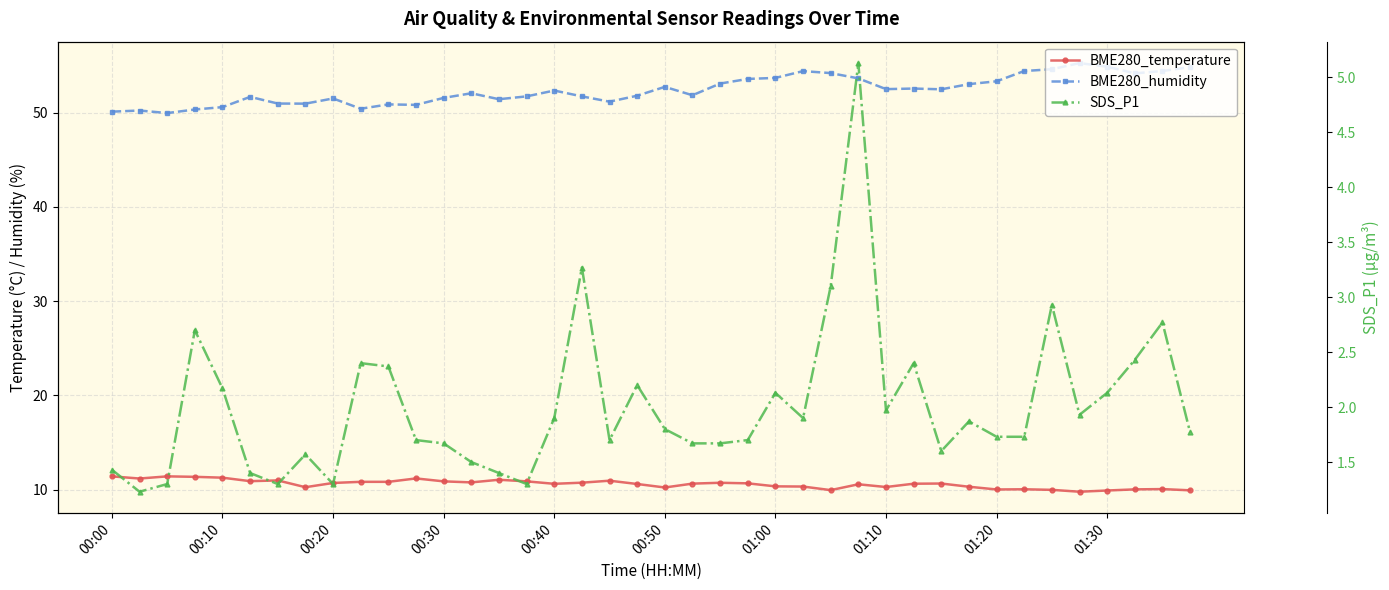

How many interior local valleys does the BME280_temperature series have?

10